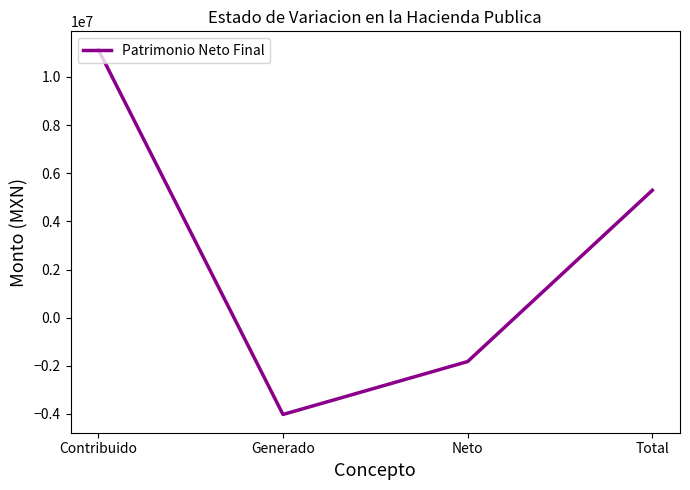

Is it true that the value at Generado is -5894667.9?

False